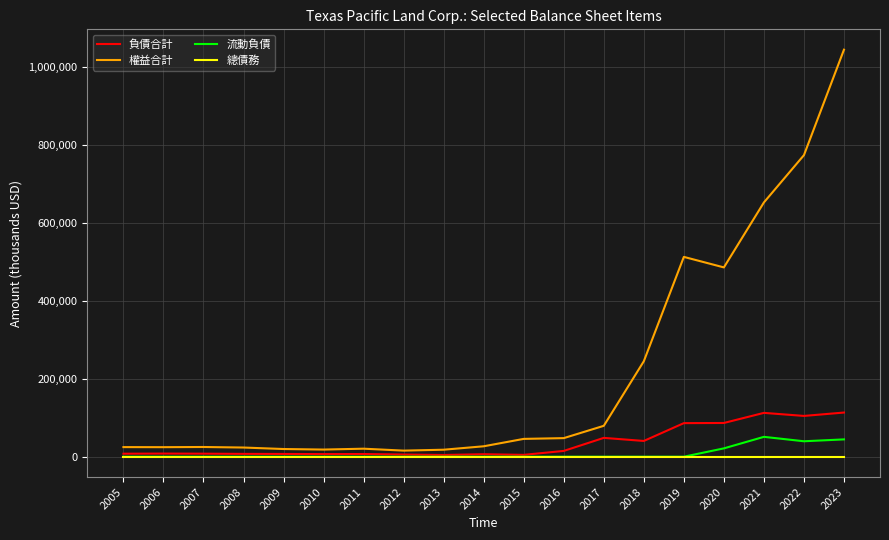

Rank the series by their maximum value, from highest to lowest.

權益合計, 負債合計, 流動負債, 總債務